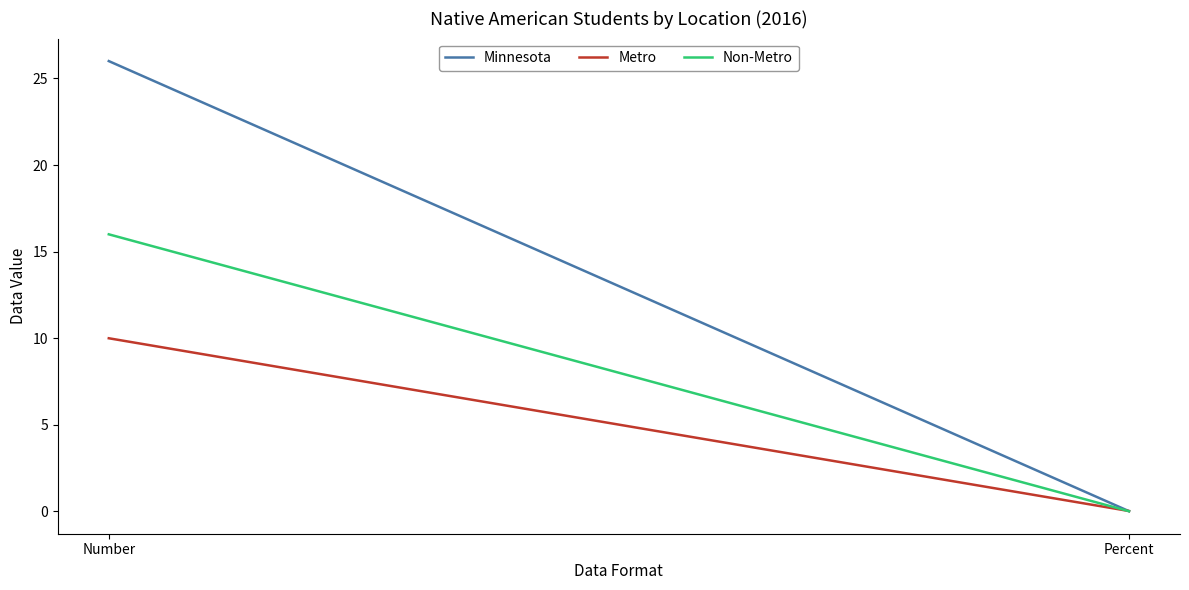

True or false: Metro has a value of 0.0 at Percent.

False